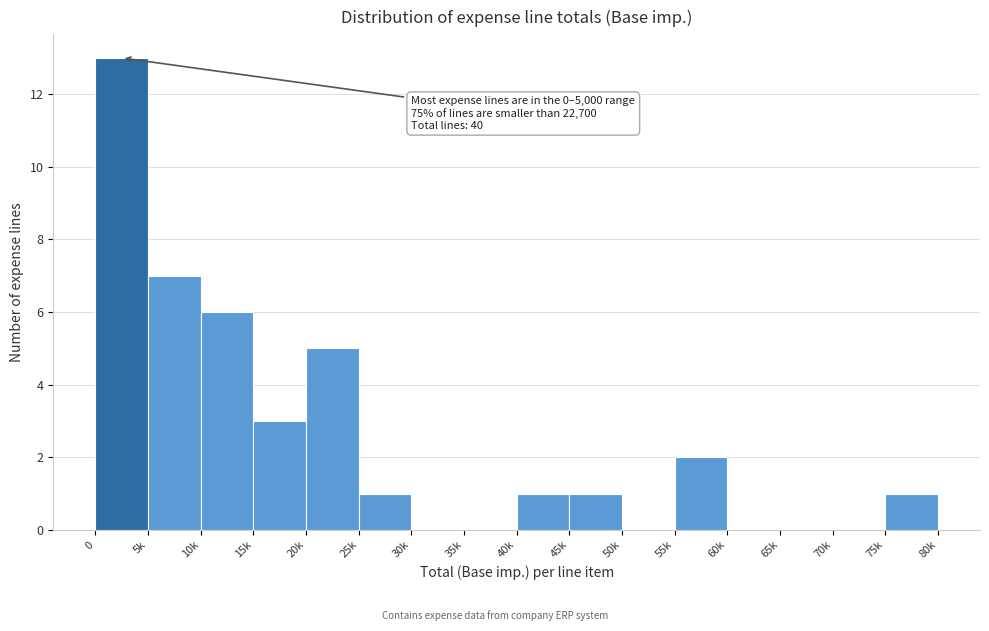

Reading left to right, transcribe all the data shown in this chart.

0=13	5k=7	10k=6	15k=3	20k=5	25k=1	30k=0	35k=0	40k=1	45k=1	50k=0	55k=2	60k=0	65k=0	70k=0	75k=1